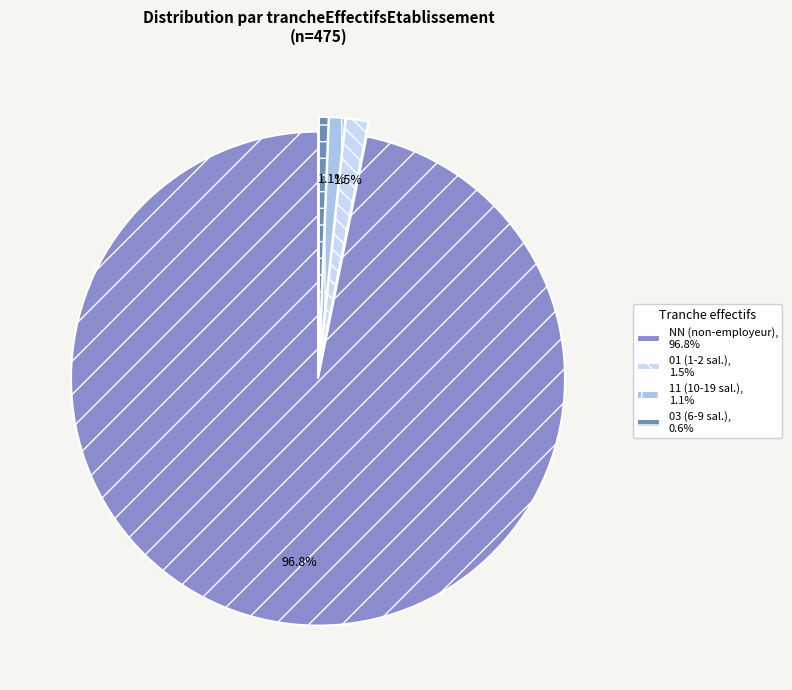

Does 03 (6-9 sal.), 0.6% represent more than half of the total?

No